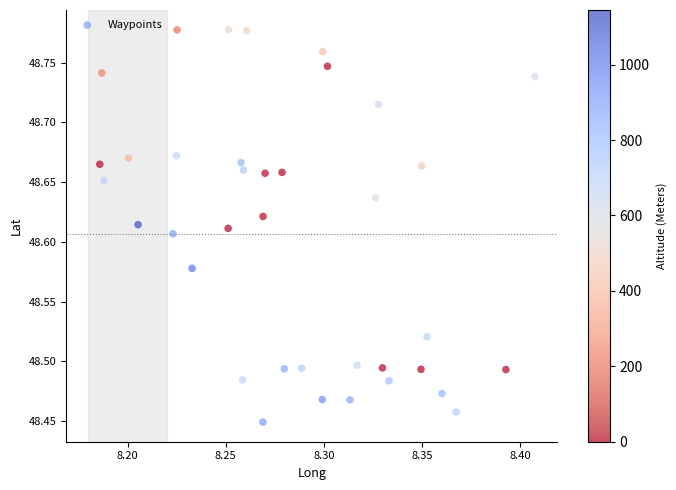

What is the range of Y values (max minus min)?

0.3